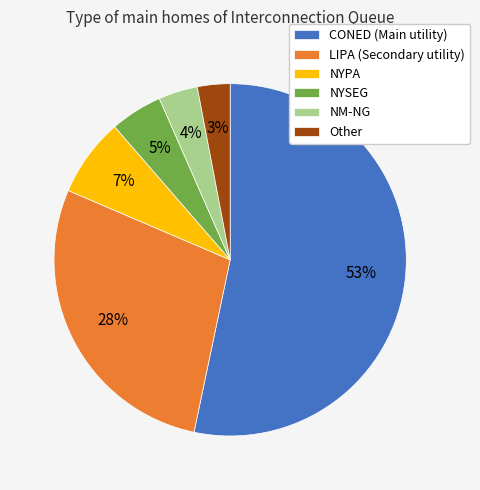

Which has a higher value, NYPA or CONED (Main utility)?

CONED (Main utility)